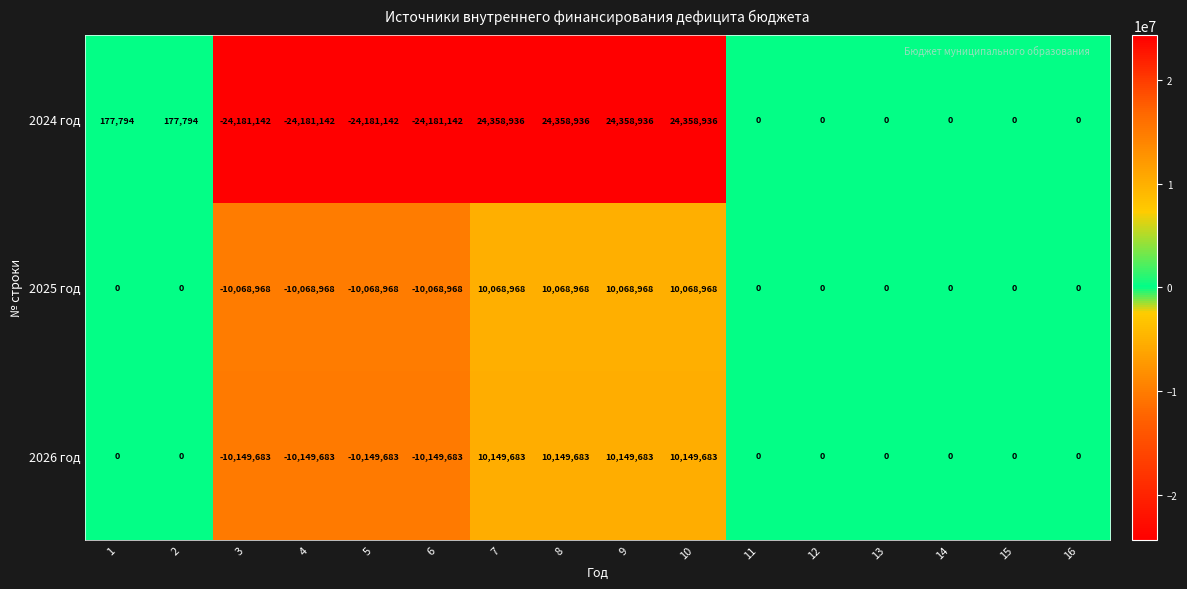

Which series has the widest spread of values?

2024 год